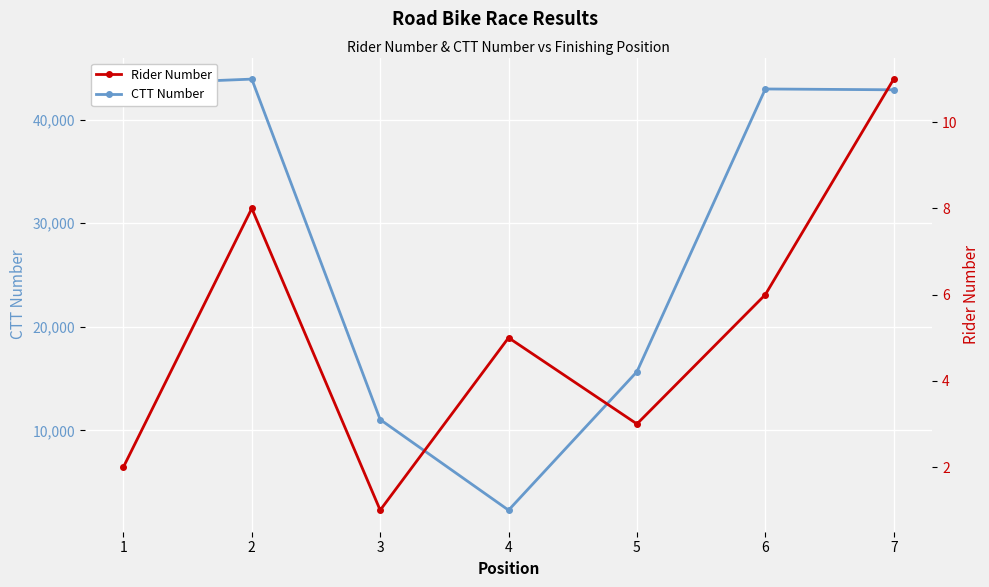

Reading left to right, extract all data points from this chart.

CTT Number: 43416	43917	11042	2292	15665	42964	42885
Rider Number: 2	8	1	5	3	6	11